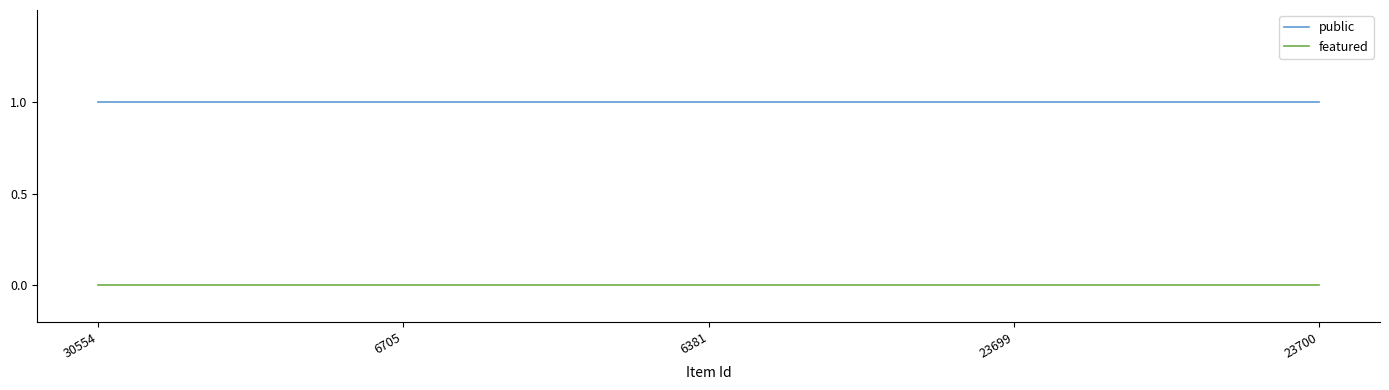

True or false: public has more than 2 points higher than both neighbors.

False